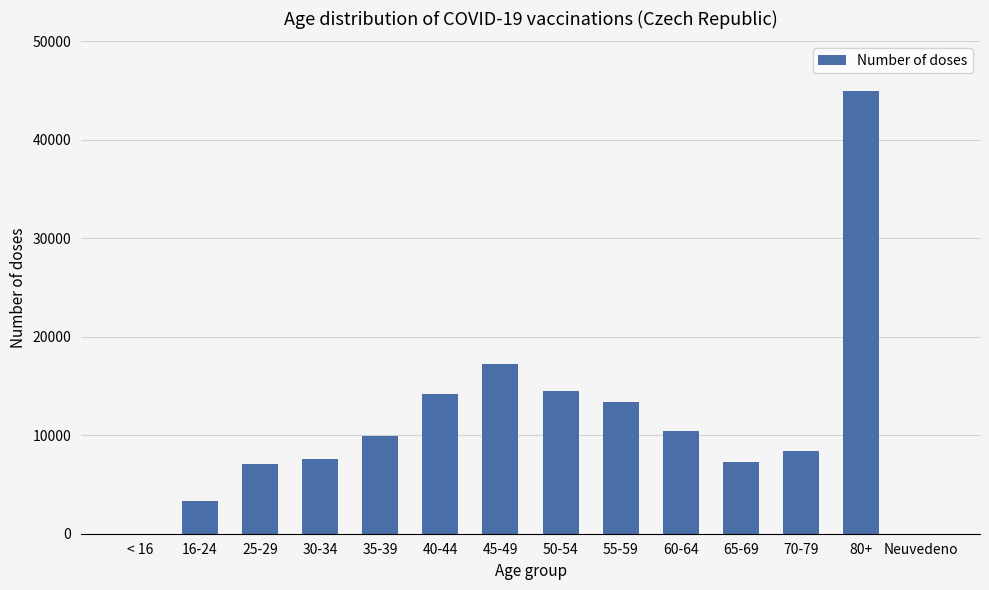

How many categories are shown in the chart?

14